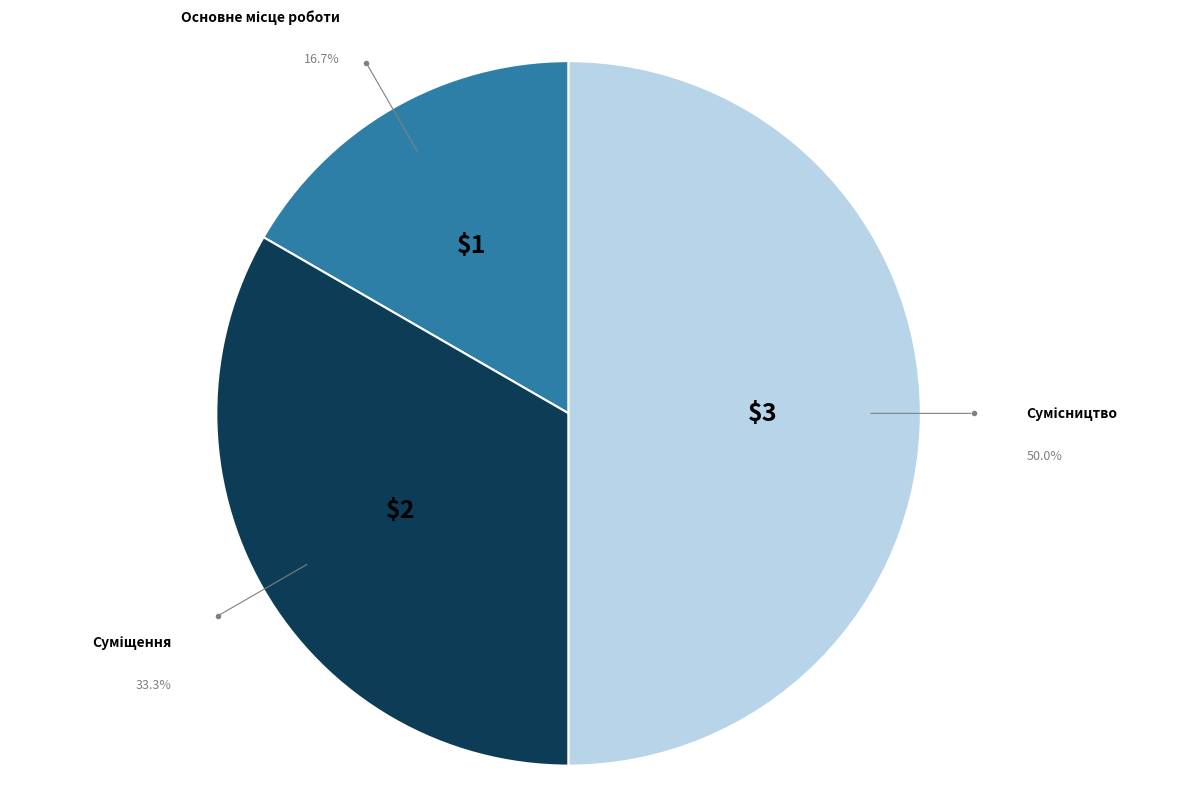

Rank the categories by value from highest to lowest.

Сумісництво, Суміщення, Основне місце роботи